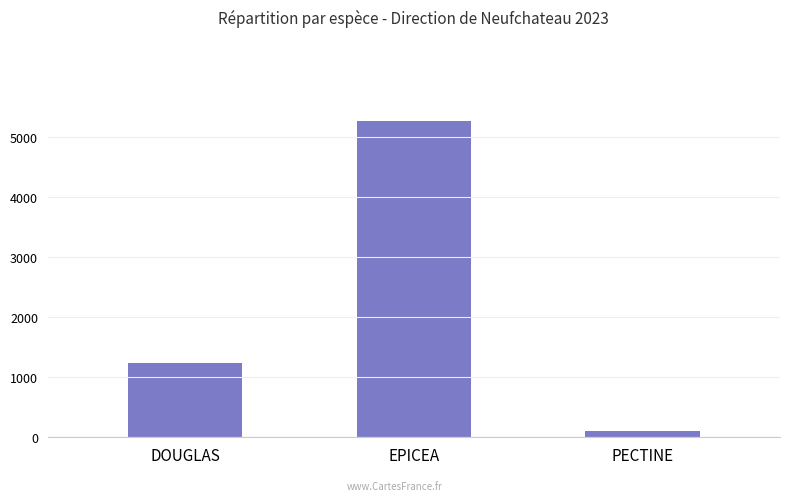

What is the smallest value displayed?

99